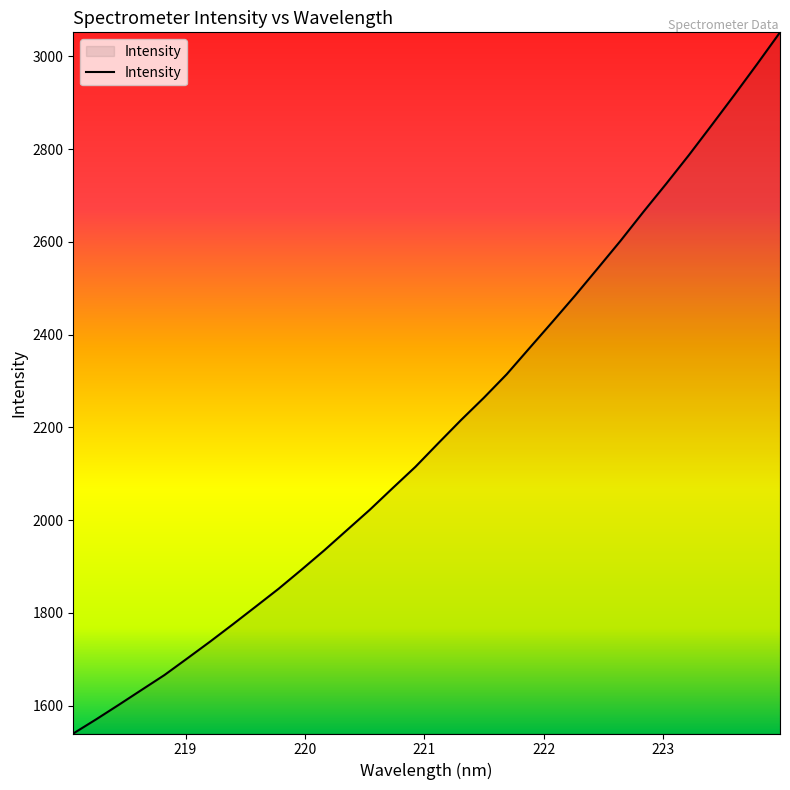

What is the difference between the maximum and minimum values?

1511.8